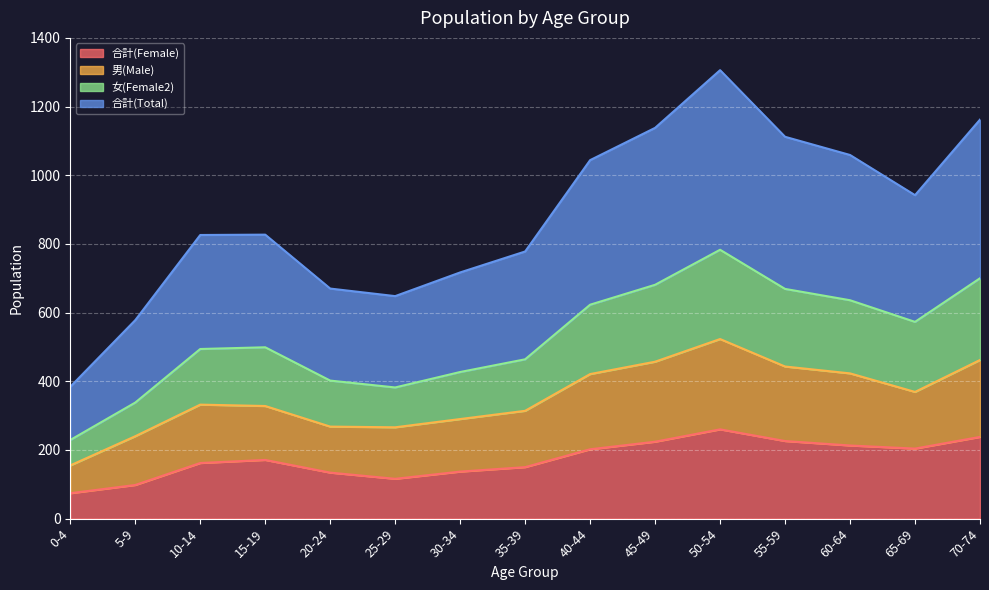

How many lines are shown in the chart?

4